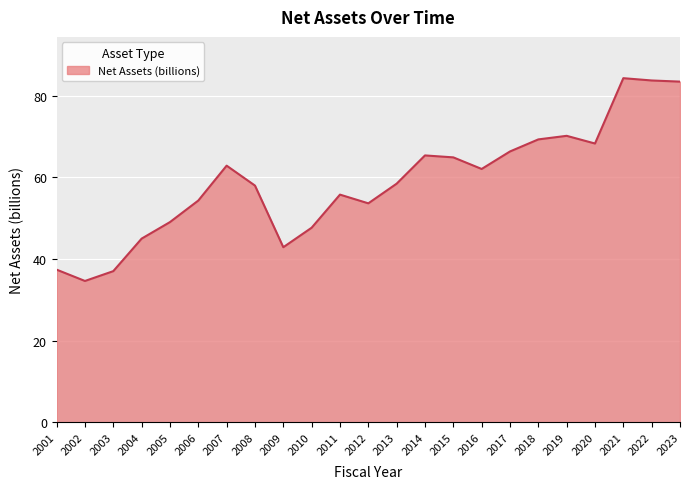

What is the change in value from 2006 to 2009?

-11.4